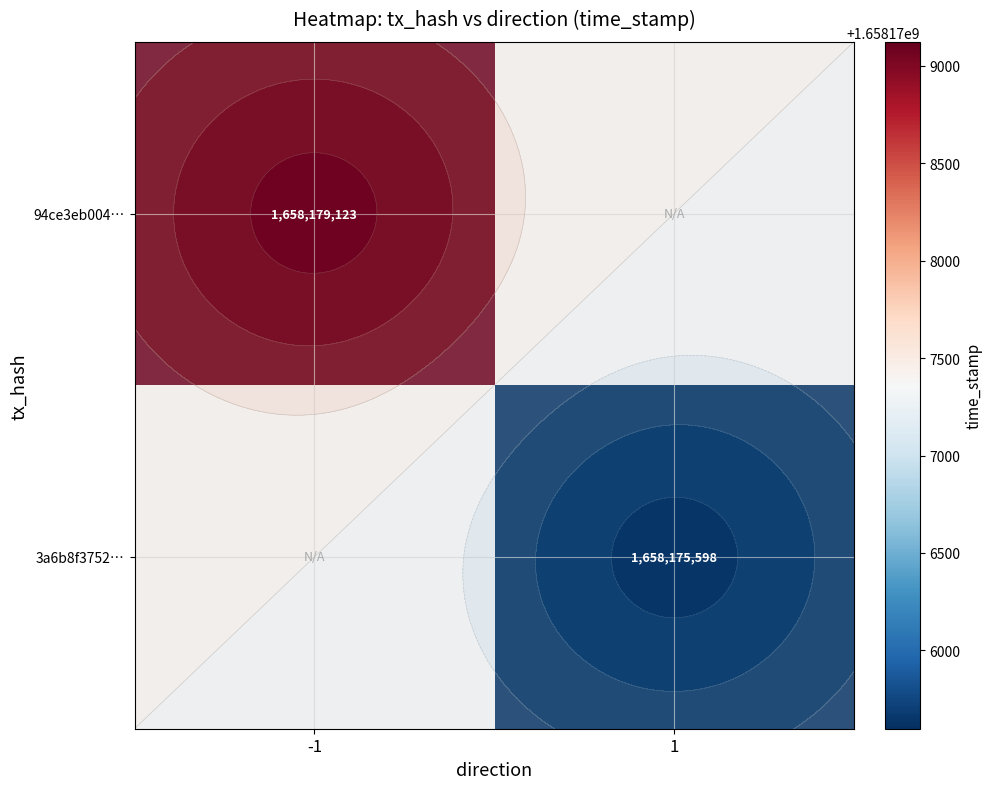

How many categories are shown in the chart?

2